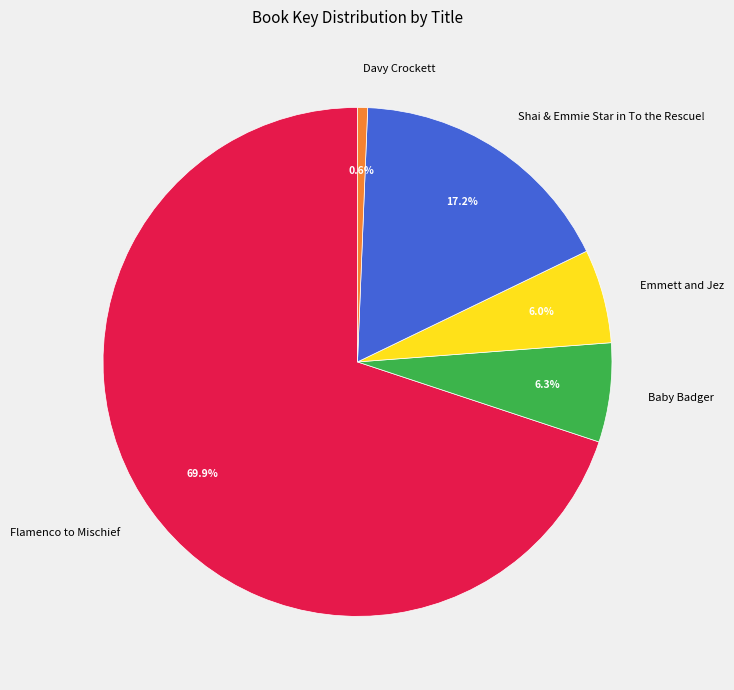

What is the smallest slice in the pie chart?

Davy Crockett